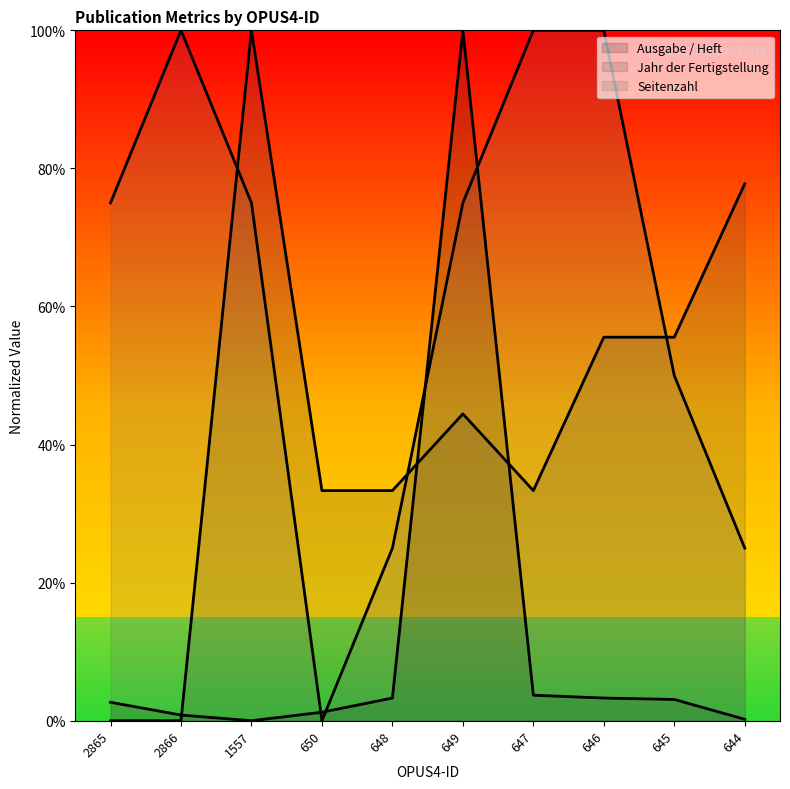

What is the label of the 6th point from the left?

649